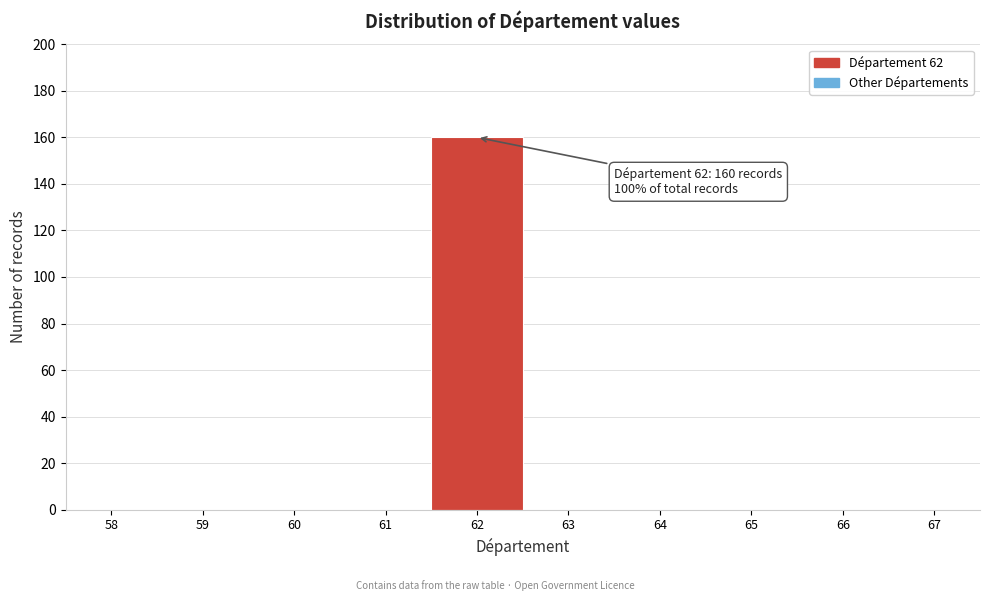

Reading right to left, transcribe all the data shown in this chart.

67=0	66=0	65=0	64=0	63=0	62=160	61=0	60=0	59=0	58=0